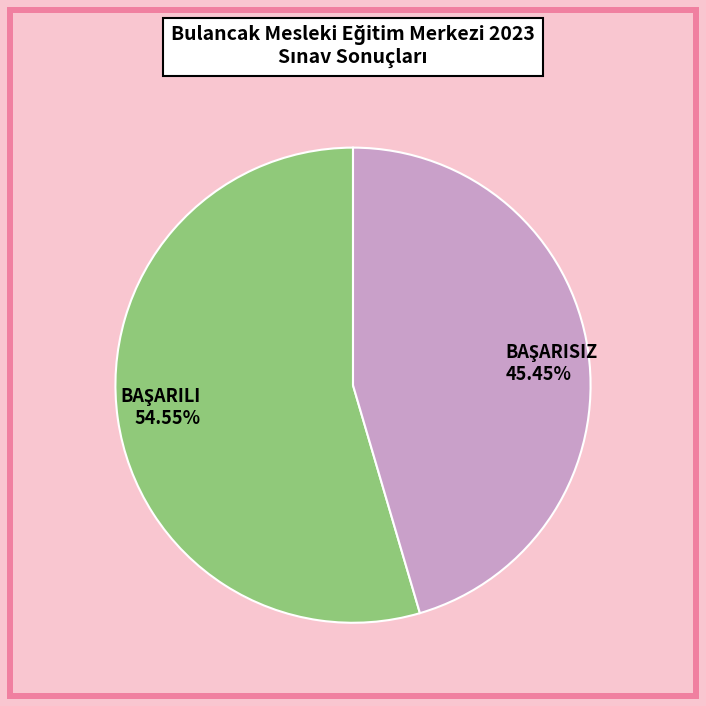

Is there a majority slice in this chart?

Yes